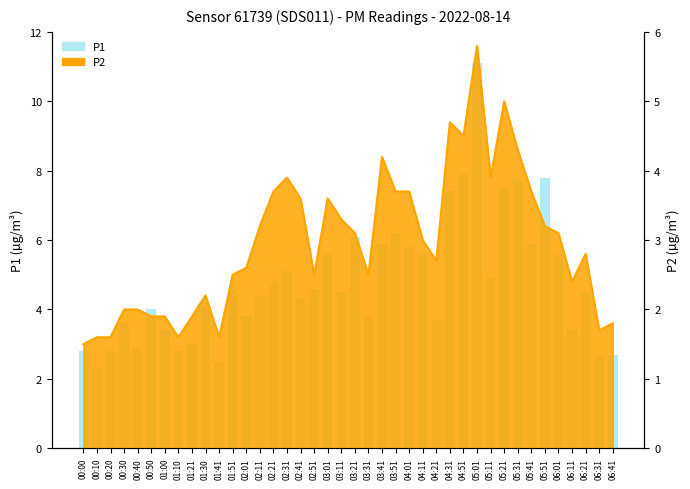

What is the minimum value shown in the chart?

2.3